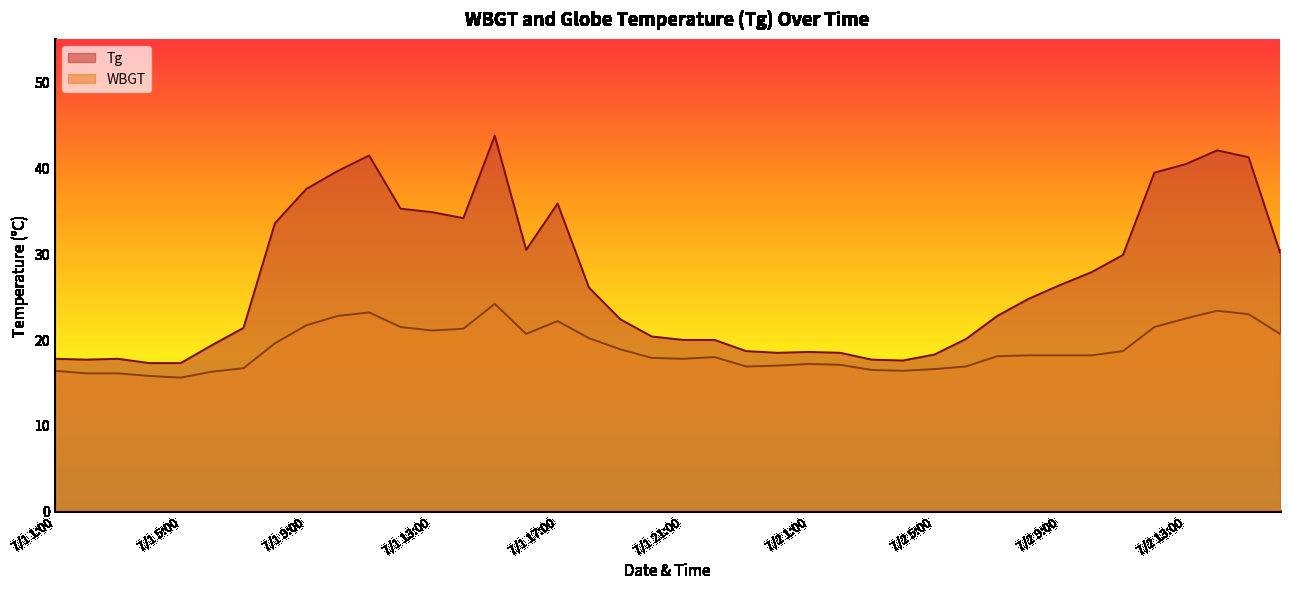

True or false: Tg has a value of 34.1 at 7/1 14:00.

True